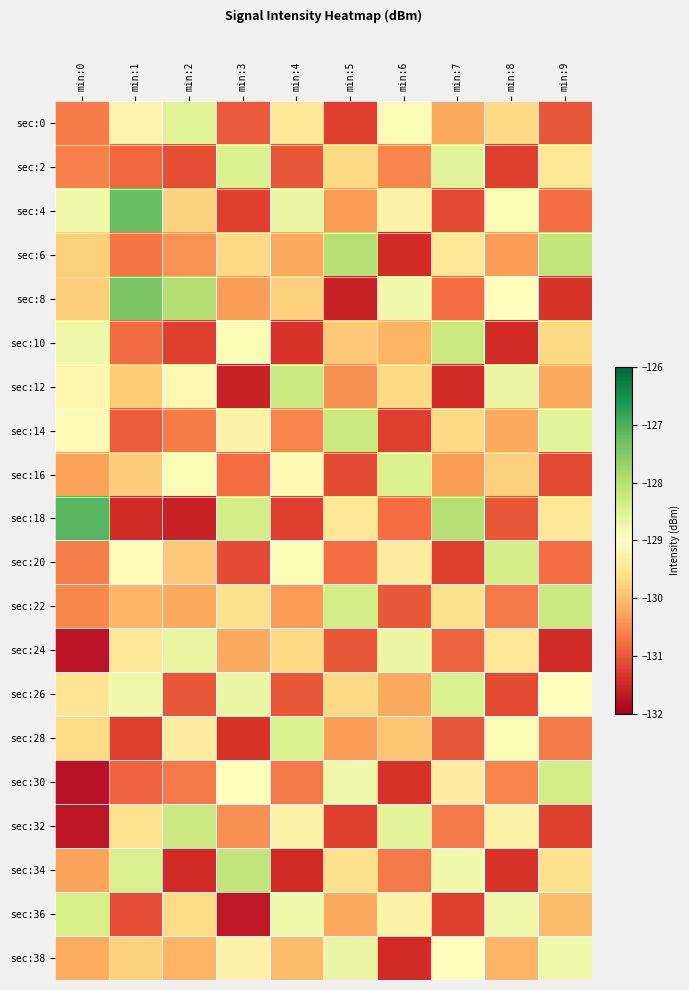

What is the smallest value displayed?

-131.8